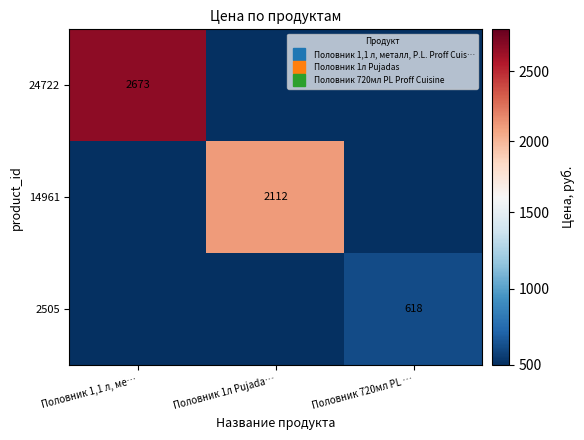

How many positive values does the 2505 series have?

1